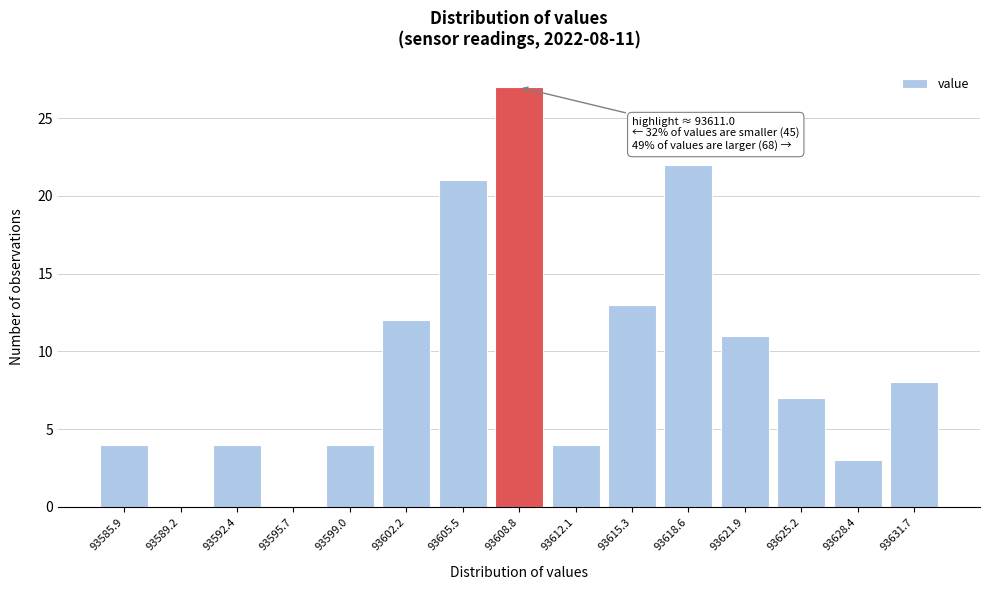

Reading left to right, extract all data points from this chart.

93585.9=4	93589.2=0	93592.4=4	93595.7=0	93599.0=4	93602.2=12	93605.5=21	93608.8=27	93612.1=4	93615.3=13	93618.6=22	93621.9=11	93625.2=7	93628.4=3	93631.7=8